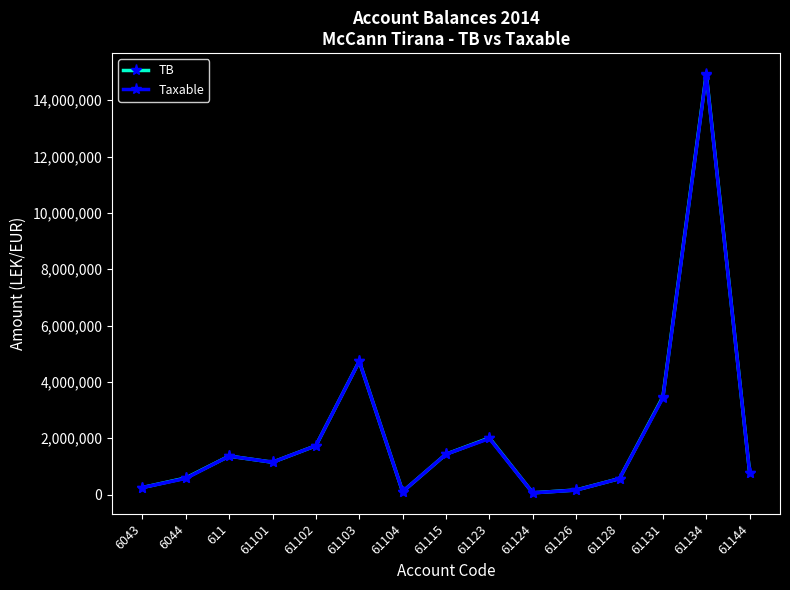

Which category has the highest value in the TB series?

61134